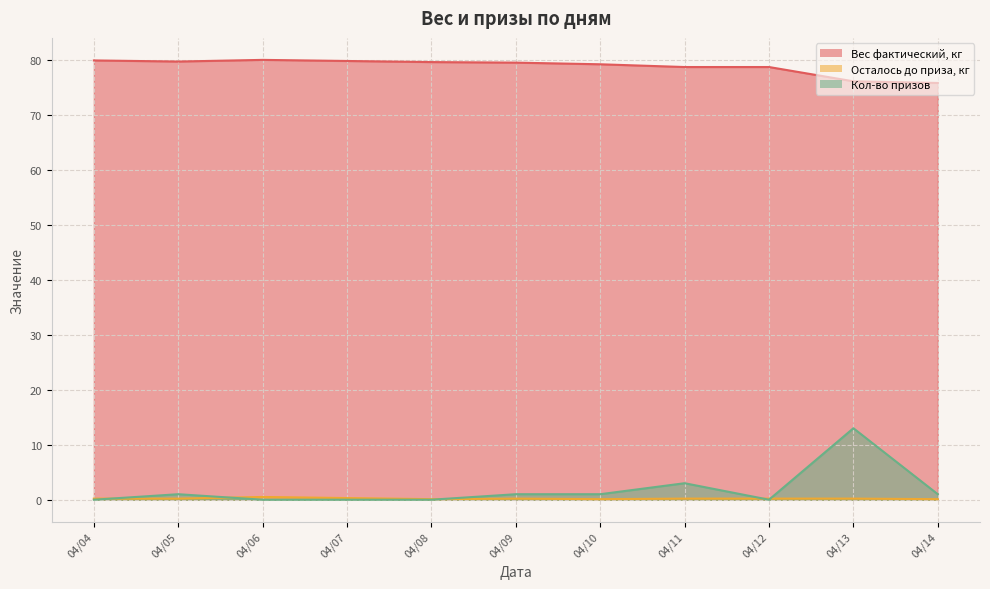

True or false: Осталось до приза, кг and Вес фактический, кг intersect in this chart.

False